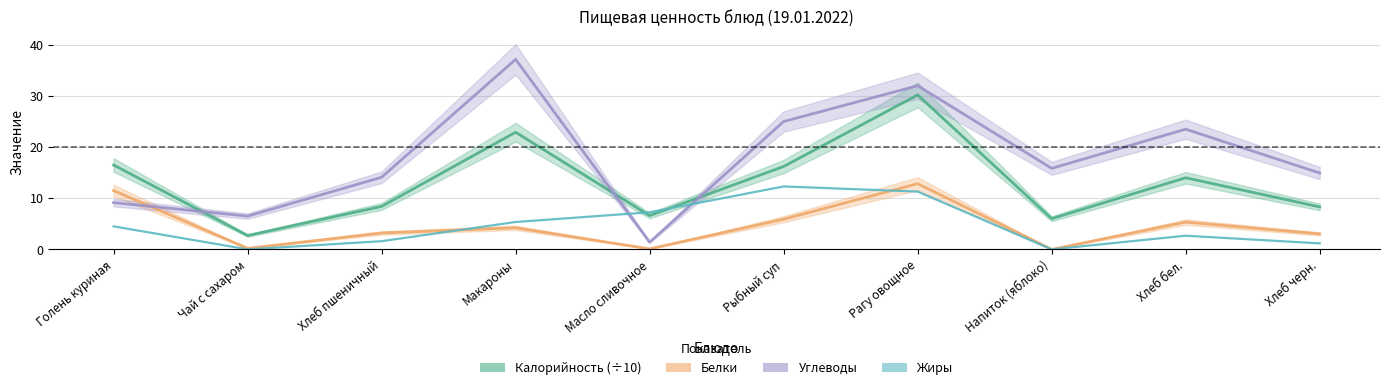

Reading right to left, what are all the values shown in this chart?

Калорийность (÷10): Хлеб черн.=8.3	Хлеб бел.=14.0	Напиток (яблоко)=6.0	Рагу овощное=30.2	Рыбный суп=16.2	Масло сливочное=6.6	Макароны=22.9	Хлеб пшеничный=8.4	Чай с сахаром=2.7	Голень куриная=16.5
Белки: Хлеб черн.=3.0	Хлеб бел.=5.3	Напиток (яблоко)=0.0	Рагу овощное=12.8	Рыбный суп=5.9	Масло сливочное=0.1	Макароны=4.2	Хлеб пшеничный=3.2	Чай с сахаром=0.2	Голень куриная=11.5
Углеводы: Хлеб черн.=14.9	Хлеб бел.=23.5	Напиток (яблоко)=15.8	Рагу овощное=32.0	Рыбный суп=25.0	Масло сливочное=1.4	Макароны=37.1	Хлеб пшеничный=14.1	Чай с сахаром=6.5	Голень куриная=9.1
Жиры: Хлеб черн.=1.2	Хлеб бел.=2.7	Напиток (яблоко)=0.0	Рагу овощное=11.3	Рыбный суп=12.3	Масло сливочное=7.2	Макароны=5.3	Хлеб пшеничный=1.6	Чай с сахаром=0.0	Голень куриная=4.5